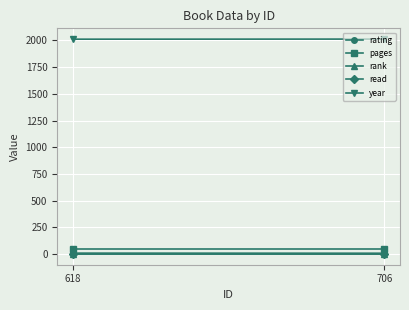

What is the average value of the year series?

2012